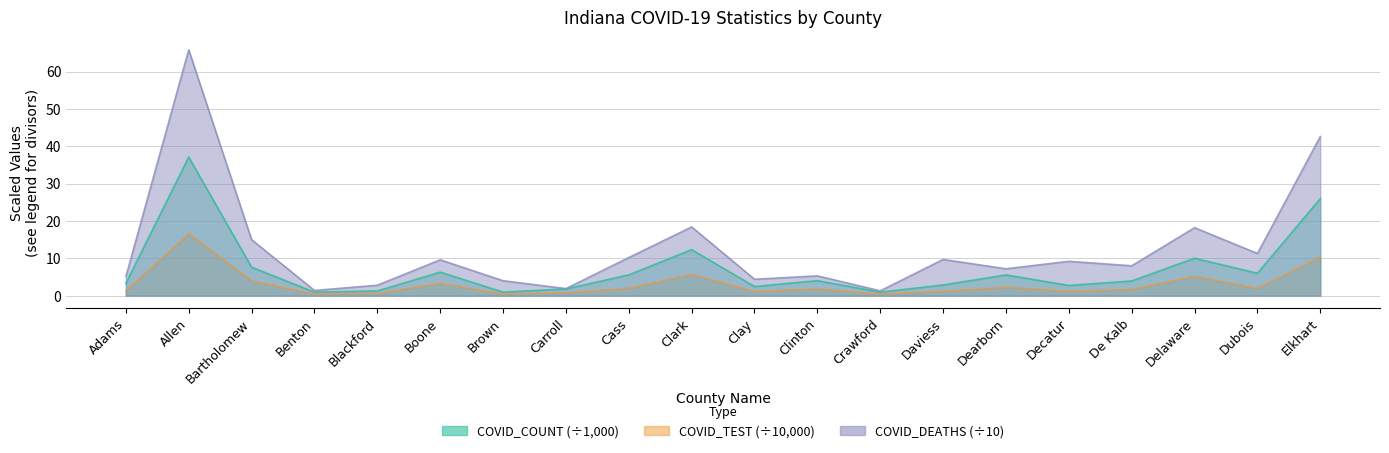

Which category has the lowest value in the COVID_DEATHS series?

Crawford